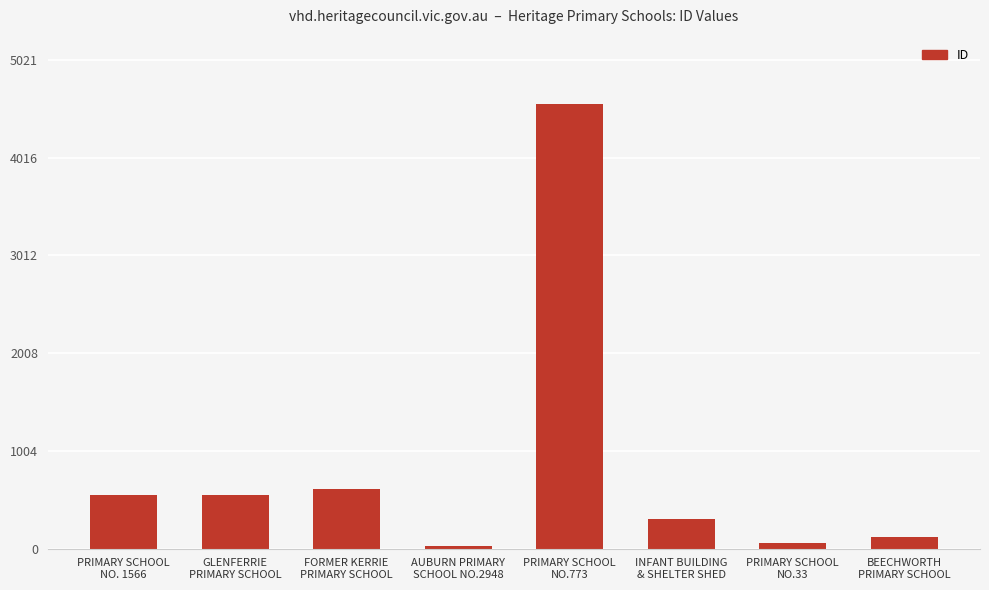

What value does the data have at GLENFERRIE
PRIMARY SCHOOL?

553